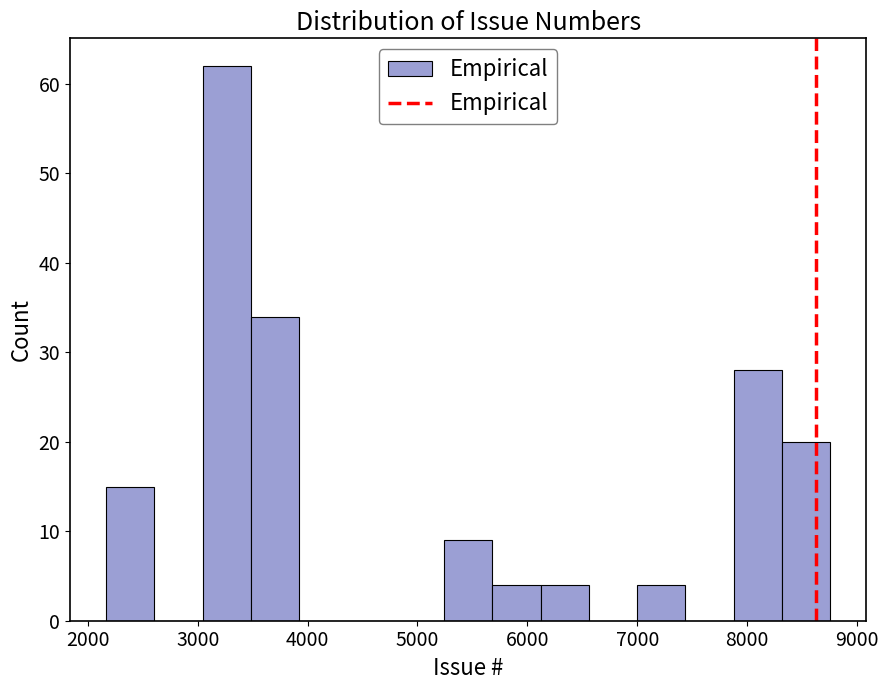

How tall is the bar that spans 8300 to 8800 on the x-axis? Neither the bar edges nor the heights are printed on the chart, so give them approximately, as read against the axes.

20